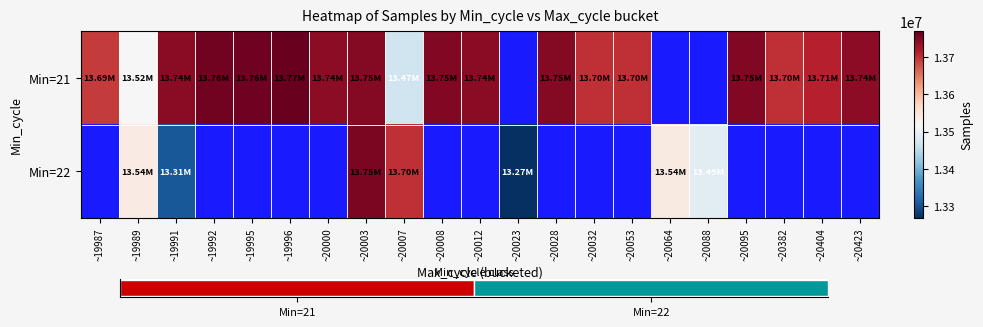

True or false: Min=21 has a value of 13742266.0 at ~20423.

True